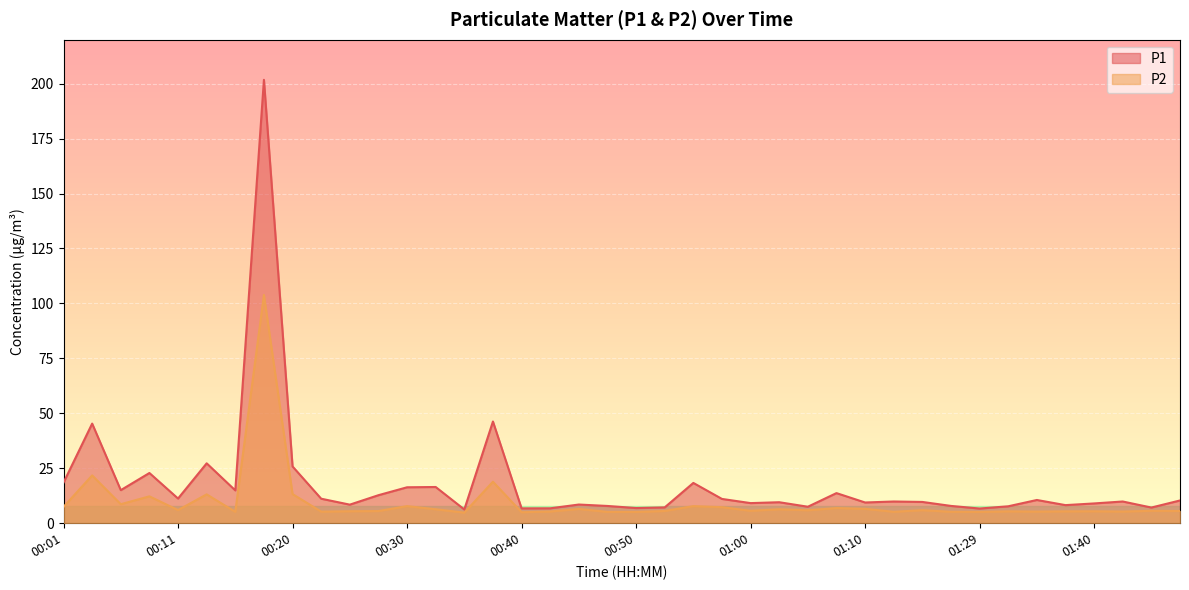

At which label does P1 first exceed 9?

00:01